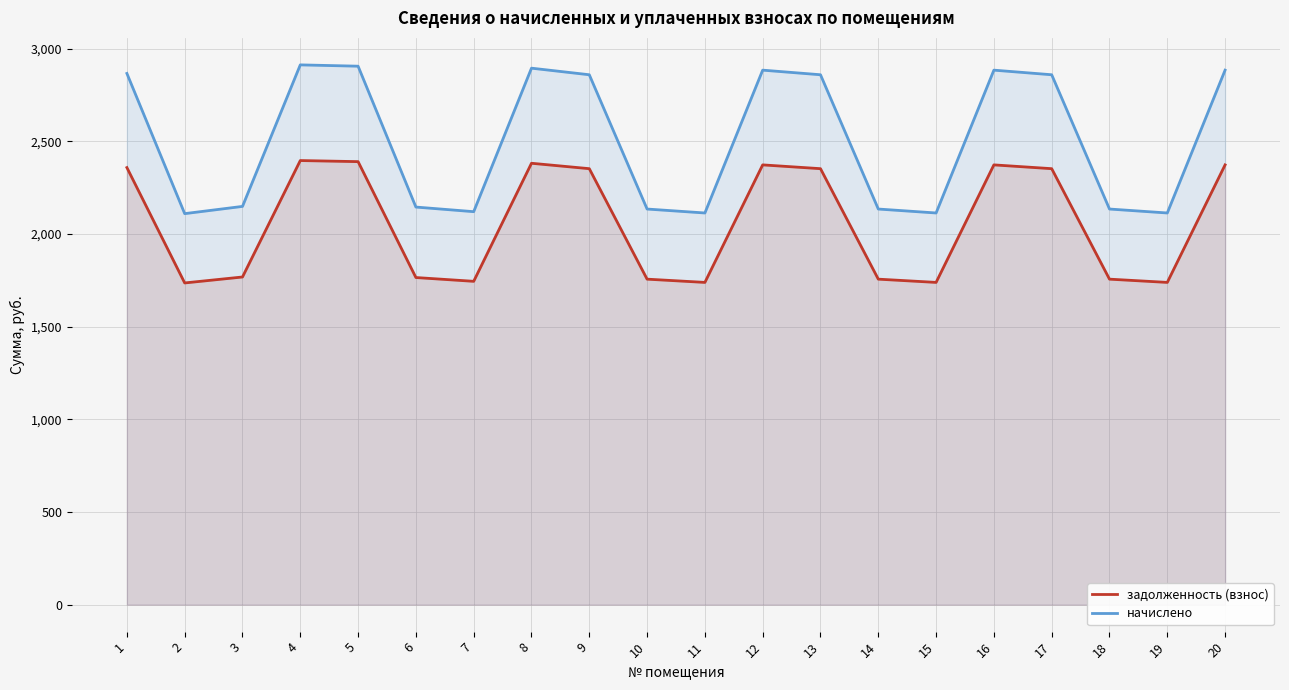

The начислено series shows 2109.9 at 2. True or false?

True